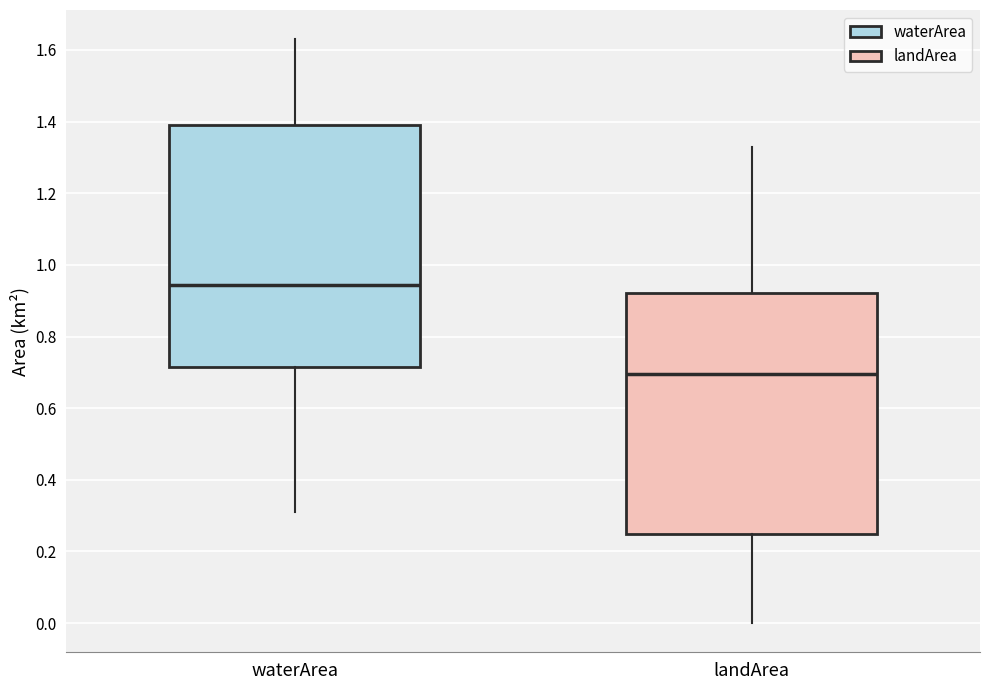

Reading left to right, transcribe this box plot: for each box, give where its median line is, the range the box spans, and where its two whiskers end, as read against the y-axis. The values are not printed on the chart, so give them approximately, as read against the axis.

waterArea: median 0.94, box 0.72 to 1.40, whiskers 0.32 to 1.64
landArea: median 0.70, box 0.26 to 0.92, whiskers 0.00 to 1.34